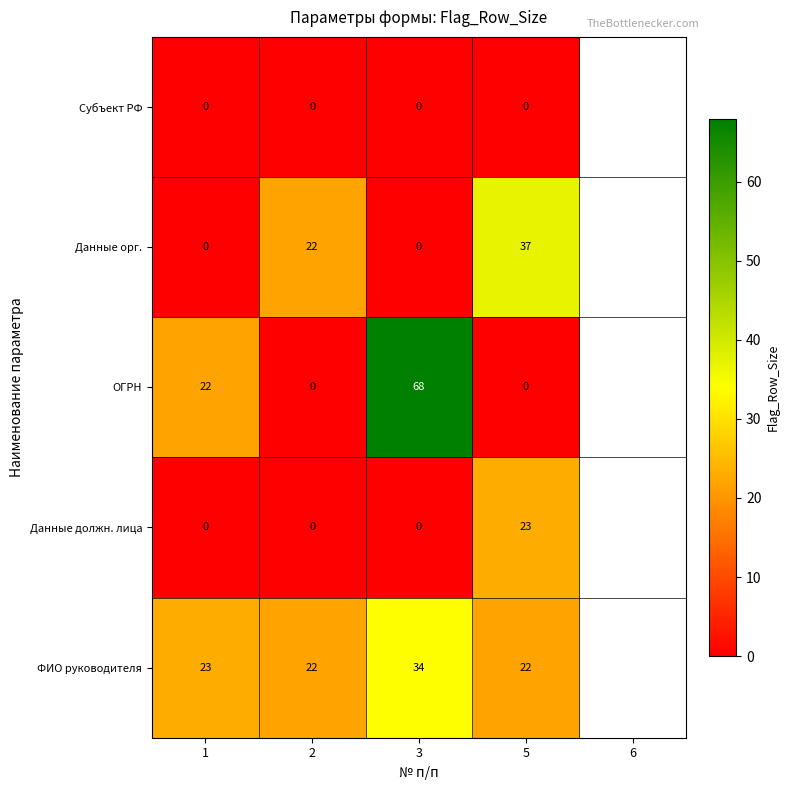

Which series has the largest total across all categories?

ФИО руководителя